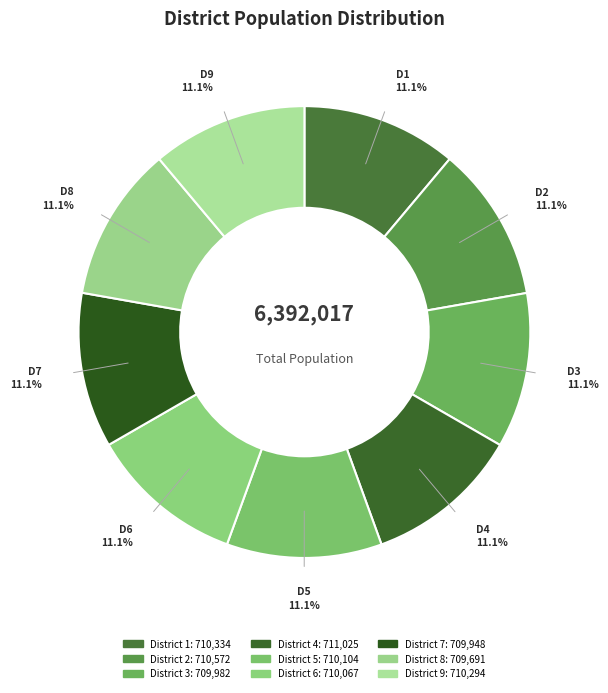

To the nearest percent, what percentage of the pie is District 7?

11%